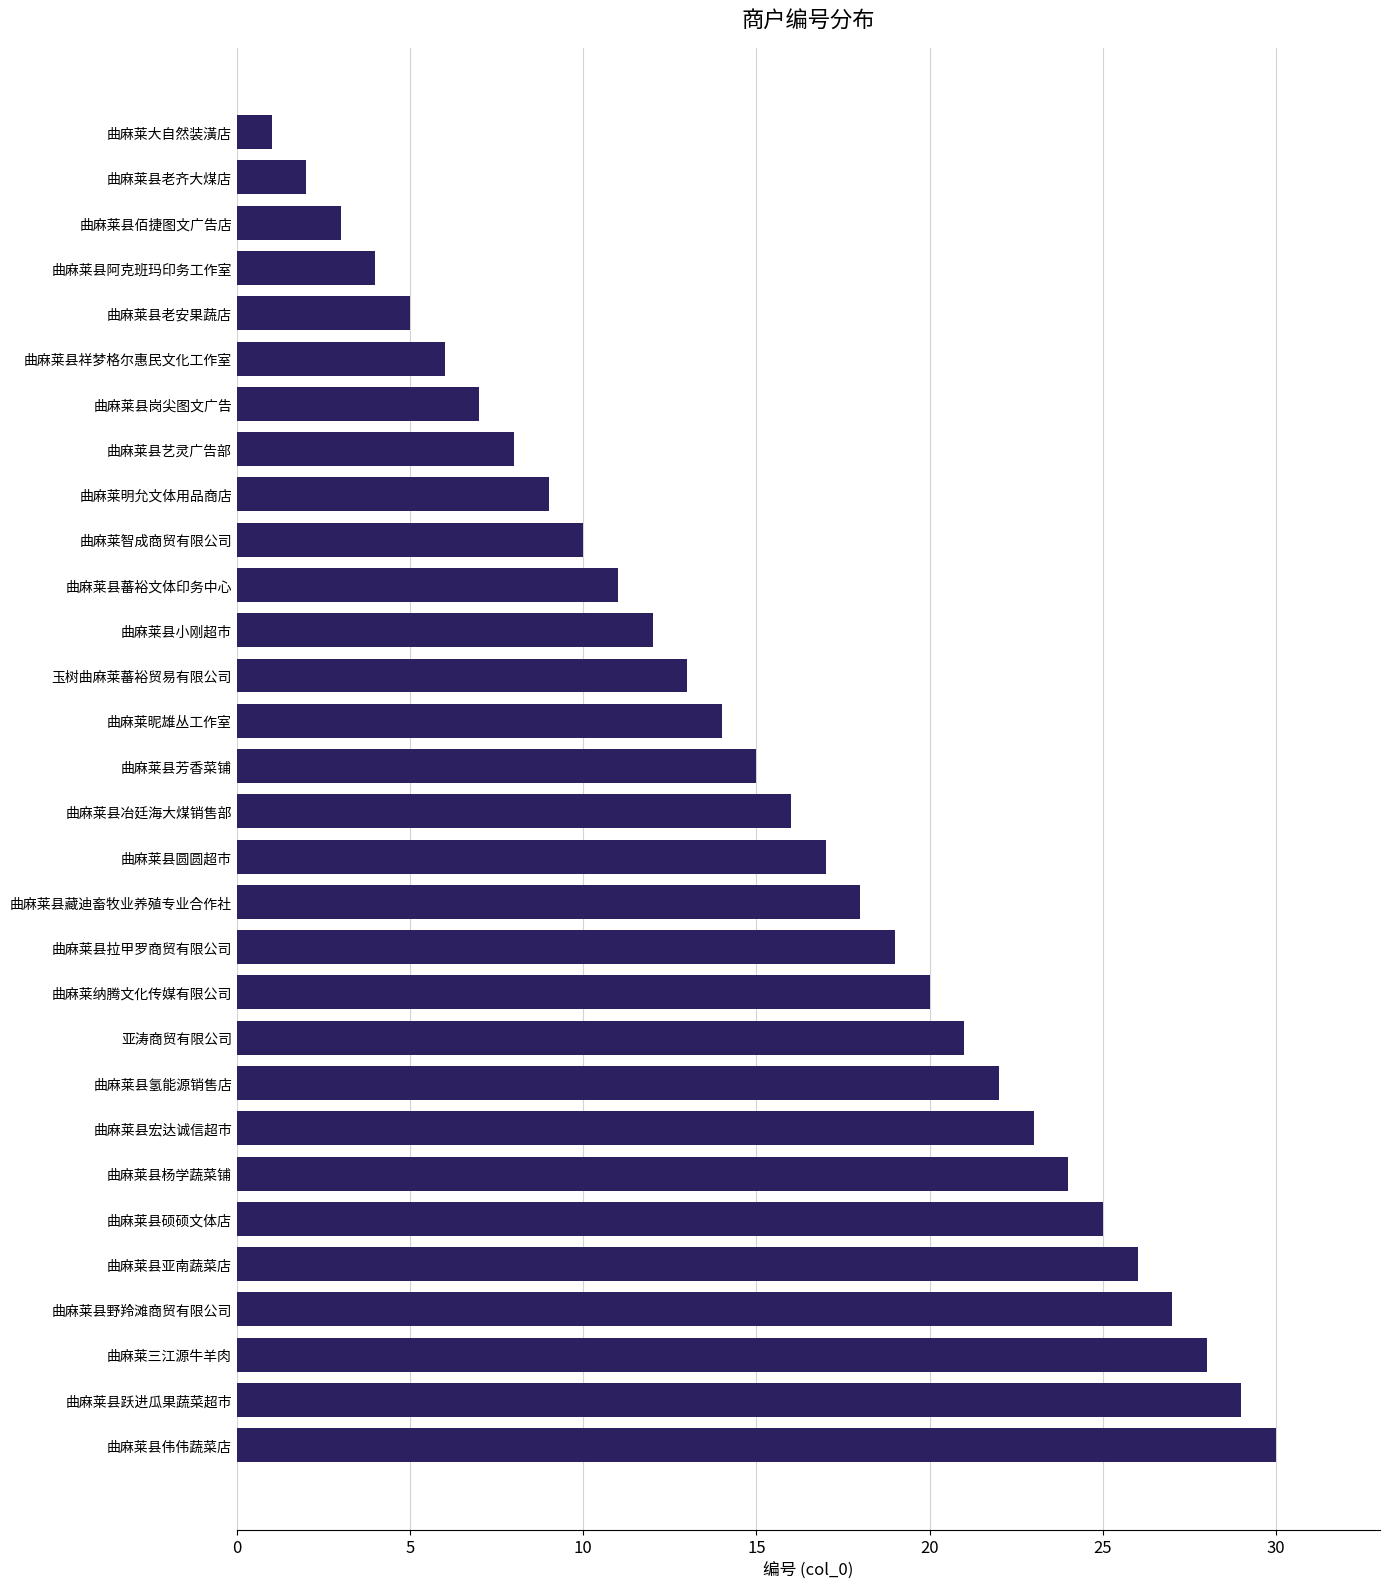

List the labels in order of value, smallest first.

曲麻莱大自然装潢店, 曲麻莱县老齐大煤店, 曲麻莱县佰捷图文广告店, 曲麻莱县阿克班玛印务工作室, 曲麻莱县老安果蔬店, 曲麻莱县祥梦格尔惠民文化工作室, 曲麻莱县岗尖图文广告, 曲麻莱县艺灵广告部, 曲麻莱明允文体用品商店, 曲麻莱智成商贸有限公司, 曲麻莱县蕃裕文体印务中心, 曲麻莱县小刚超市, 玉树曲麻莱蕃裕贸易有限公司, 曲麻莱昵雄丛工作室, 曲麻莱县芳香菜铺, 曲麻莱县冶廷海大煤销售部, 曲麻莱县圆圆超市, 曲麻莱县藏迪畜牧业养殖专业合作社, 曲麻莱县拉甲罗商贸有限公司, 曲麻莱纳腾文化传媒有限公司, 亚涛商贸有限公司, 曲麻莱县氢能源销售店, 曲麻莱县宏达诚信超市, 曲麻莱县杨学蔬菜铺, 曲麻莱县硕硕文体店, 曲麻莱县亚南蔬菜店, 曲麻莱县野羚滩商贸有限公司, 曲麻莱三江源牛羊肉, 曲麻莱县跃进瓜果蔬菜超市, 曲麻莱县伟伟蔬菜店